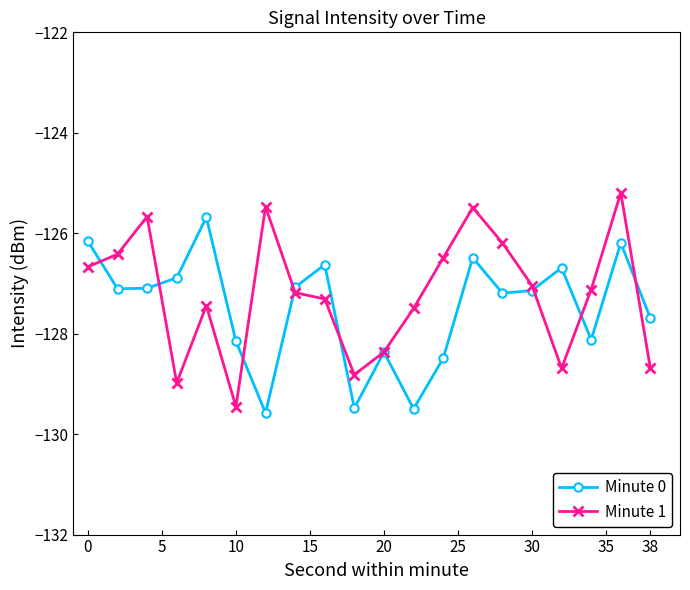

Reading right to left, extract all data points from this chart.

Minute 0: -127.7	-126.2	-128.1	-126.7	-127.1	-127.2	-126.5	-128.5	-129.5	-128.4	-129.5	-126.6	-127.1	-129.6	-128.1	-125.7	-126.9	-127.1	-127.1	-126.2
Minute 1: -128.7	-125.2	-127.1	-128.7	-127.0	-126.2	-125.5	-126.5	-127.5	-128.4	-128.8	-127.3	-127.2	-125.5	-129.5	-127.4	-129.0	-125.7	-126.4	-126.7